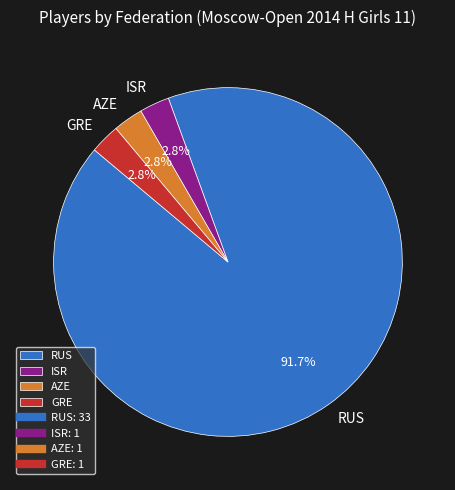

What is the largest slice in the pie chart?

RUS